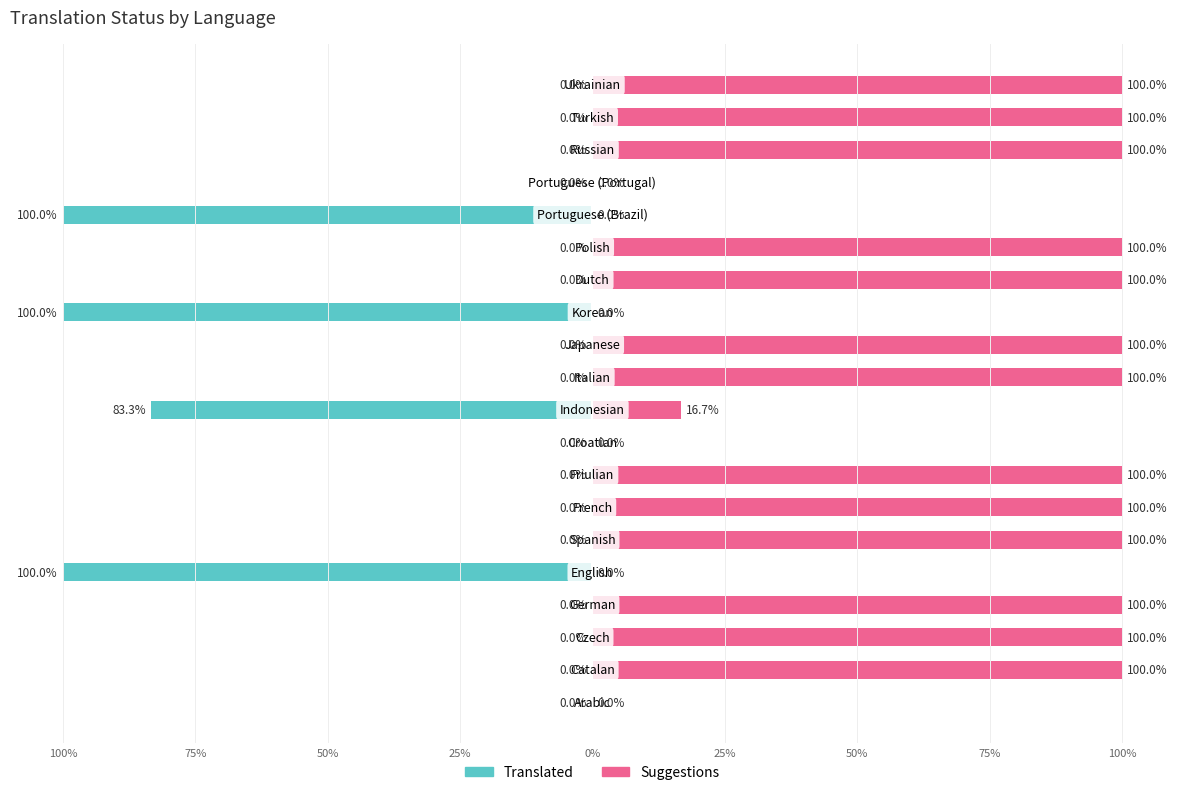

True or false: Suggestions has a value of 100.0 at 13.

True